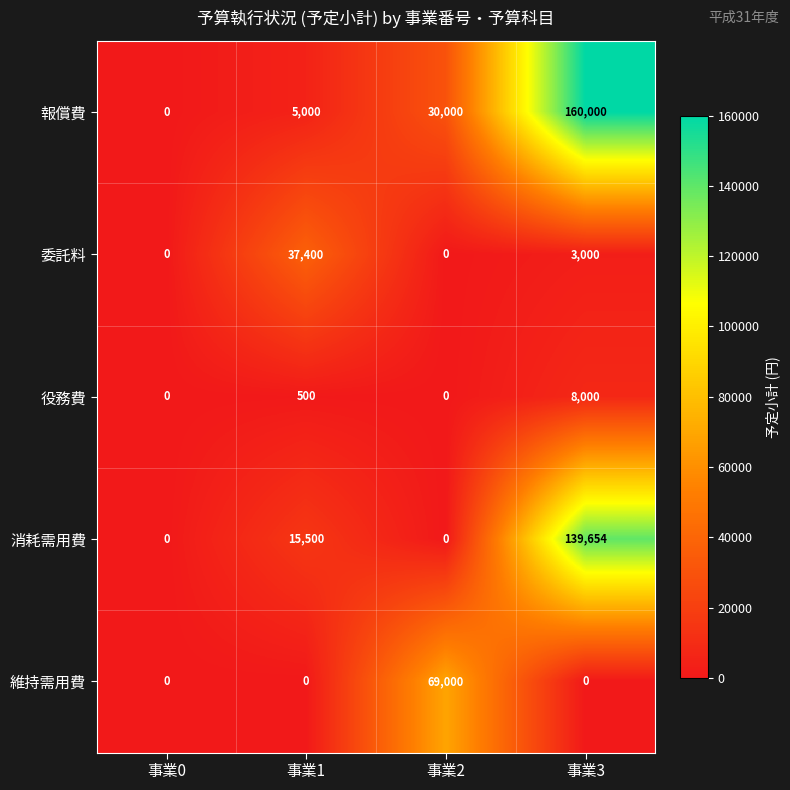

Rank the series by their maximum value, from lowest to highest.

役務費, 委託料, 維持需用費, 消耗需用費, 報償費